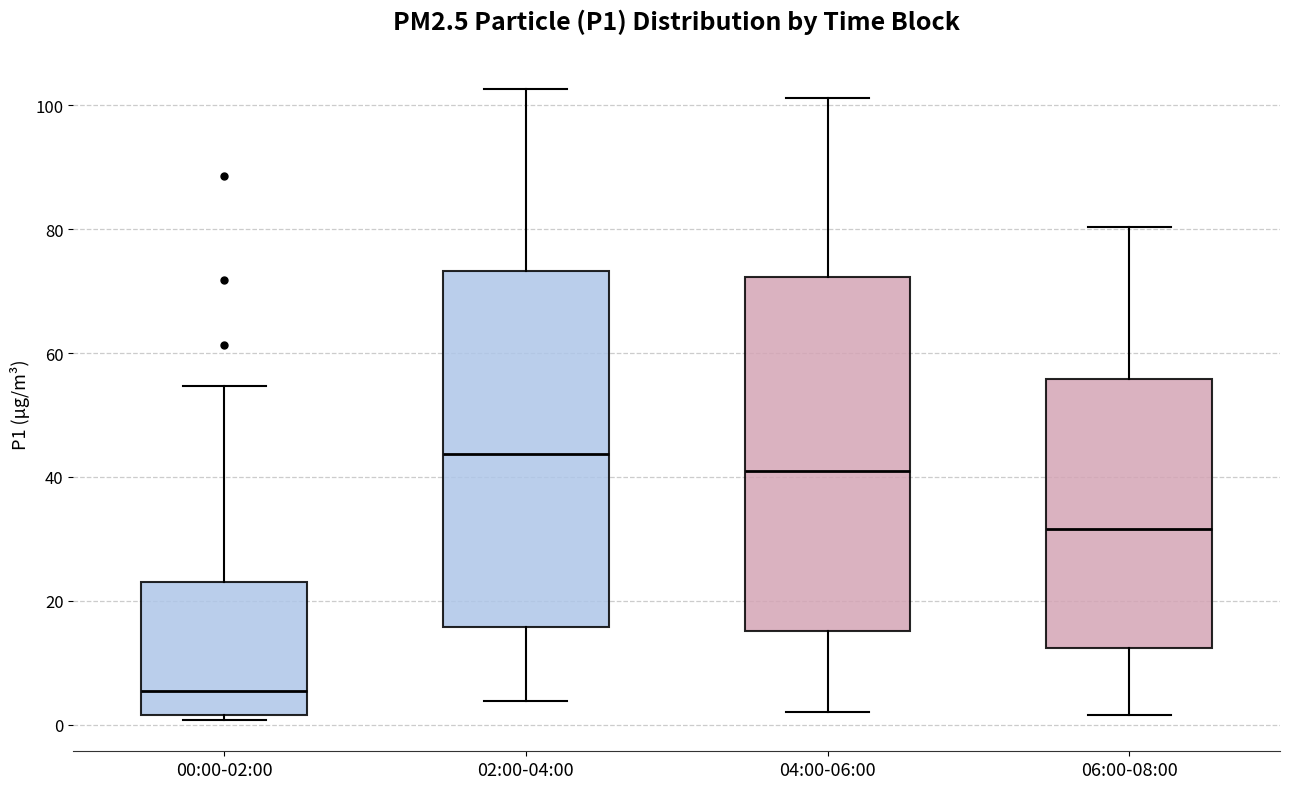

Reading left to right, read every box against the y-axis: the position of its median line, the range the box covers, and the ends of its whiskers. The values are not printed on the chart, so give them approximately, as read against the axis.

00:00-02:00: median 6, box 2 to 22, whiskers 0 to 54
02:00-04:00: median 44, box 16 to 74, whiskers 4 to 102
04:00-06:00: median 42, box 16 to 72, whiskers 2 to 102
06:00-08:00: median 32, box 12 to 56, whiskers 2 to 80